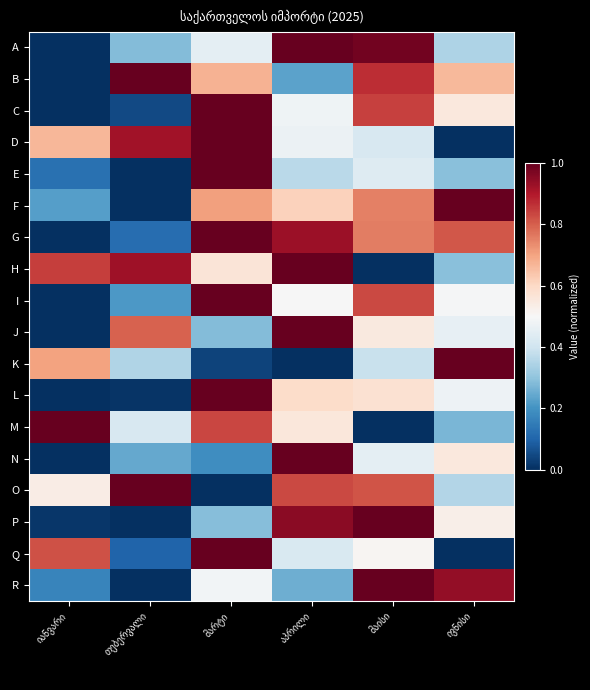

Rank the series by their maximum value, from highest to lowest.

A, B, C, D, E, F, G, H, I, J, K, L, M, N, O, P, Q, R